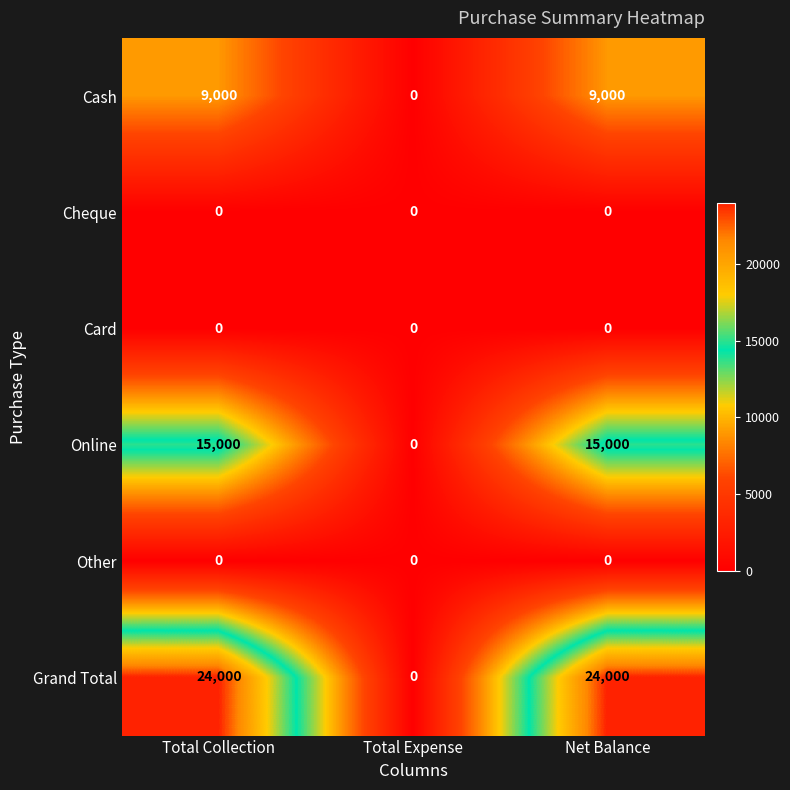

What is the spread (max minus min) of values at Net Balance?

24000